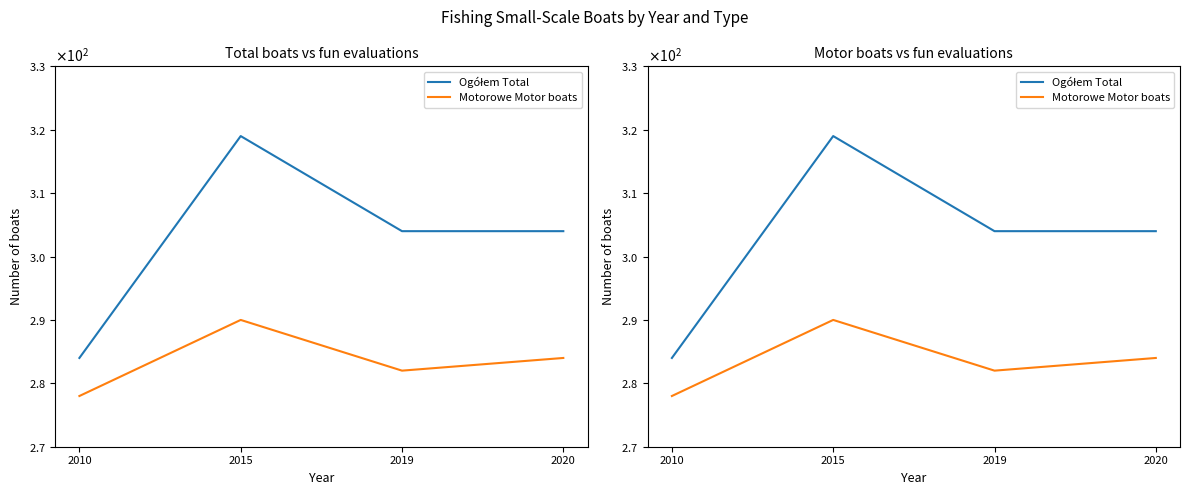

What is the sum of all Motorowe Motor boats values?

1134